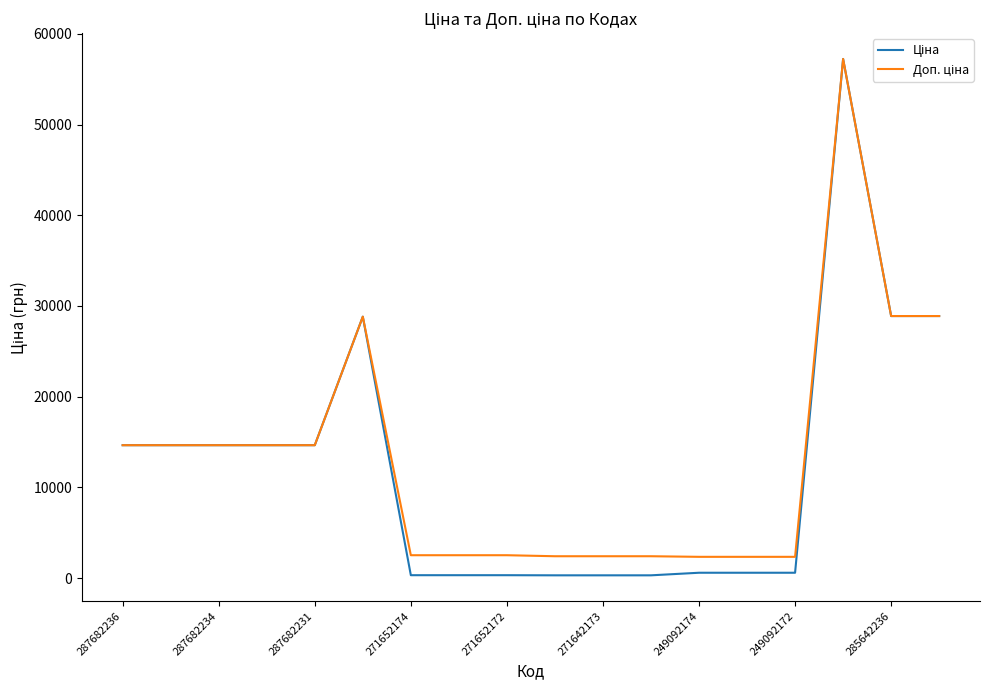

What is the greatest value displayed?

57235.5